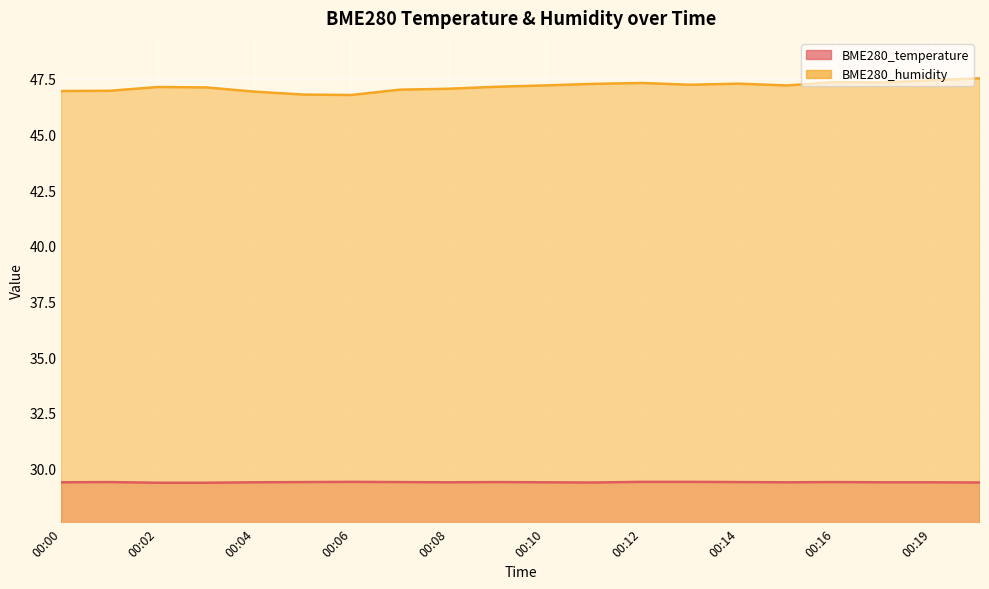

List the labels in order of BME280_humidity value, smallest first.

00:06, 00:05, 00:04, 00:00, 00:01, 00:07, 00:08, 00:03, 00:02, 00:09, 00:10, 00:15, 00:13, 00:11, 00:14, 00:12, 00:18, 00:16, 00:19, 00:20